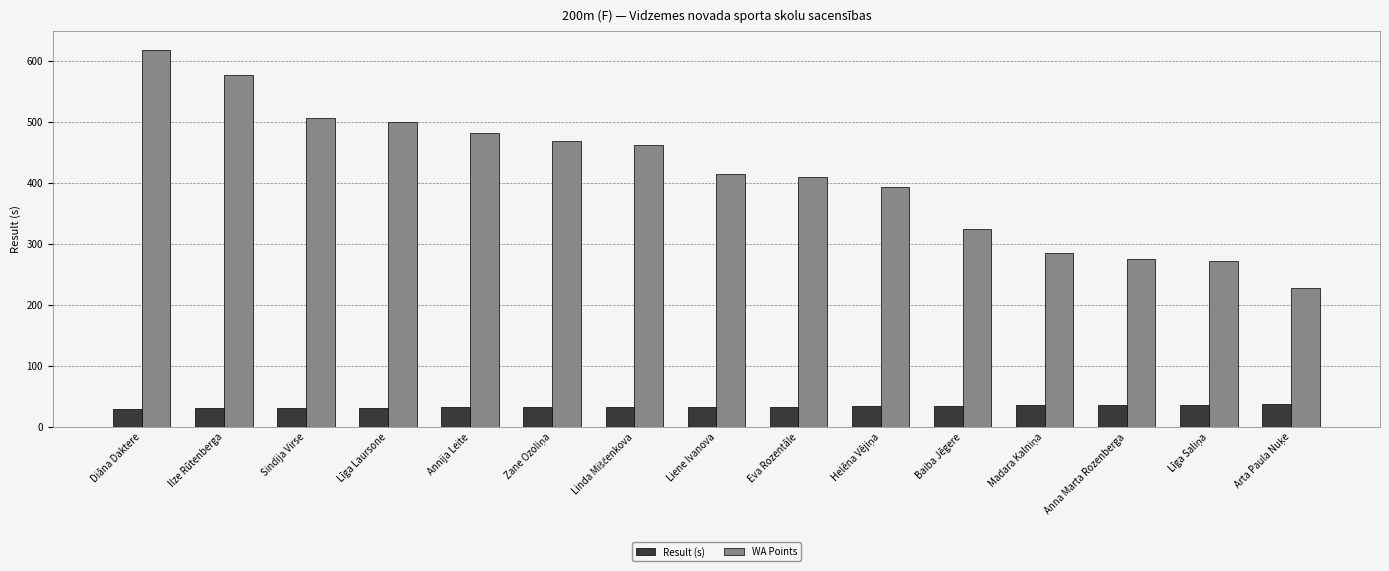

Is it true that Result (s) equals 55.5 at Līga Laursone?

False